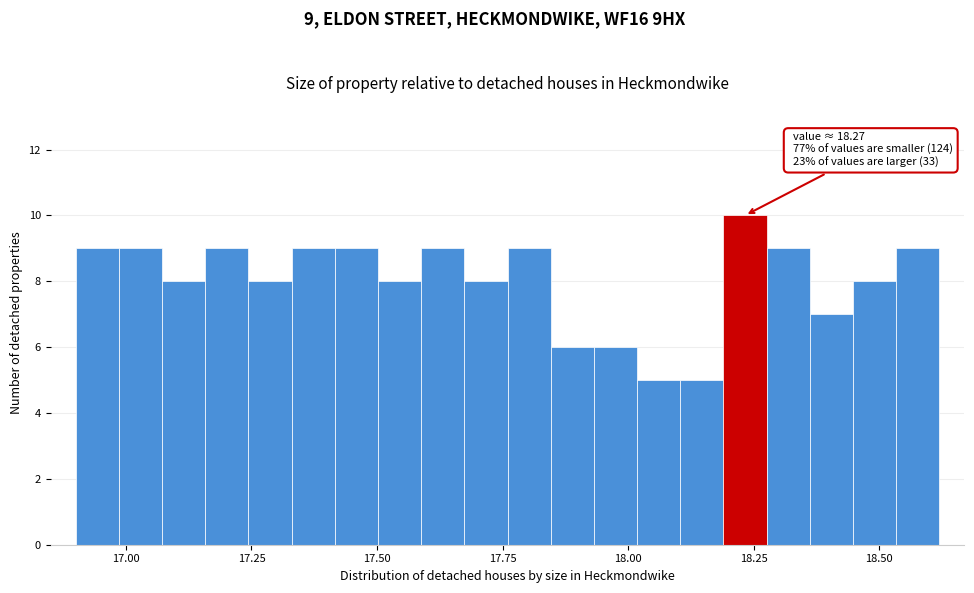

Around what value on the x-axis is the tallest bar? Give the approximate position of its centre, as read against the axis.

18.25